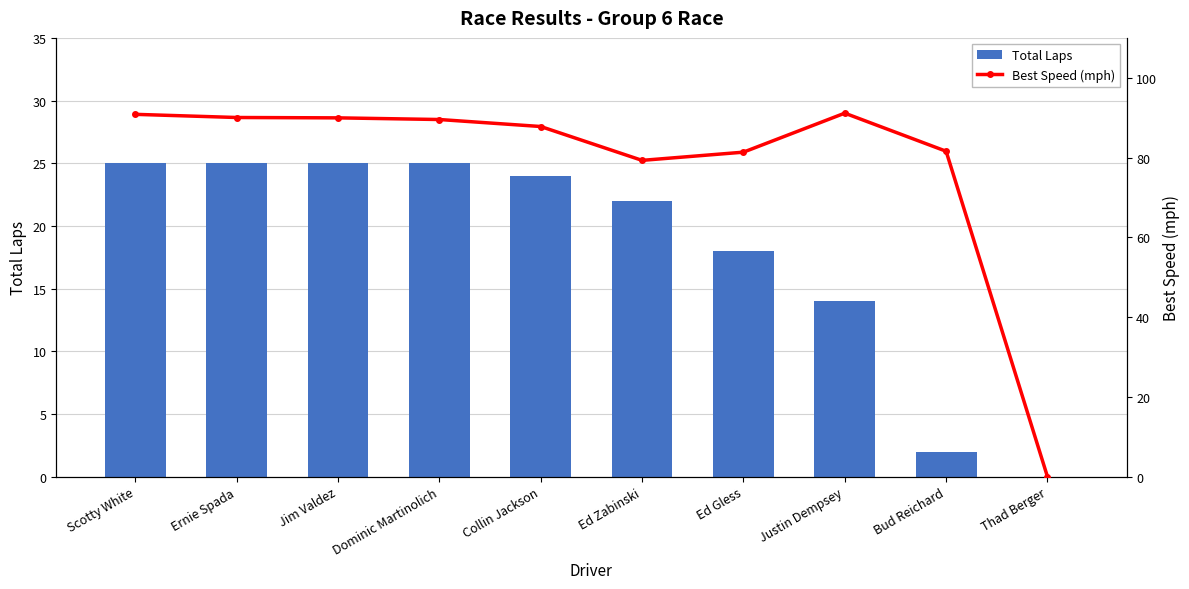

Reading right to left, transcribe all the data shown in this chart.

Total Laps: 0.0	2.0	14.0	18.0	22.0	24.0	25.0	25.0	25.0	25.0
Best Speed (mph): 0.0	81.6	91.1	81.3	79.3	87.8	89.5	90.0	90.0	90.8